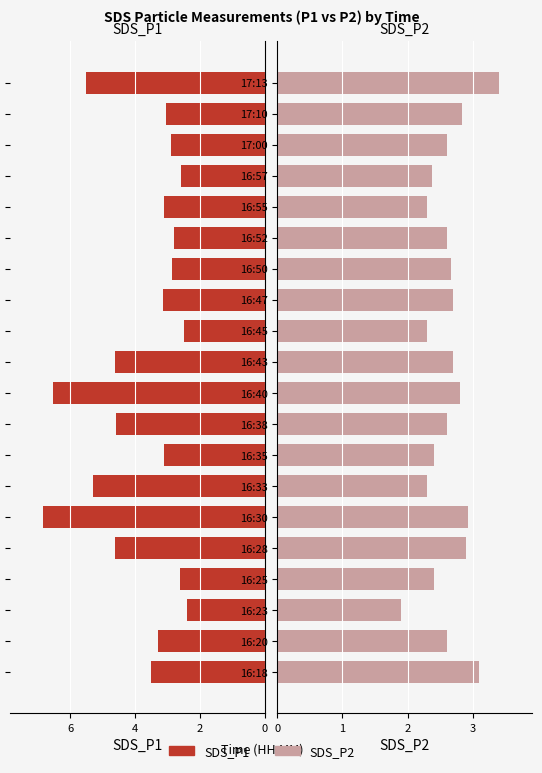

Which has a higher value, 16:40 or 16:50?

16:40